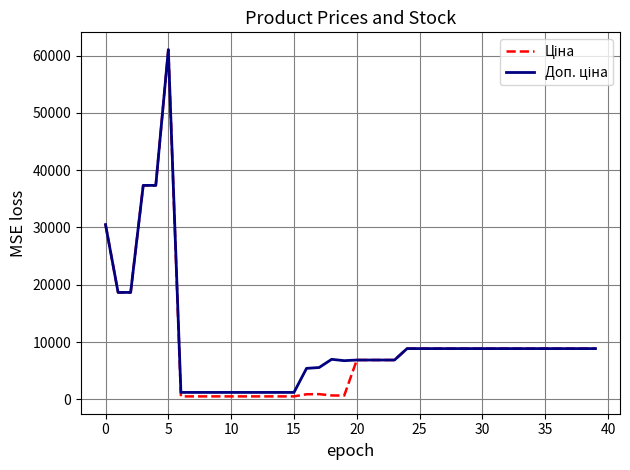

What is the maximum value shown in the chart?

61024.7